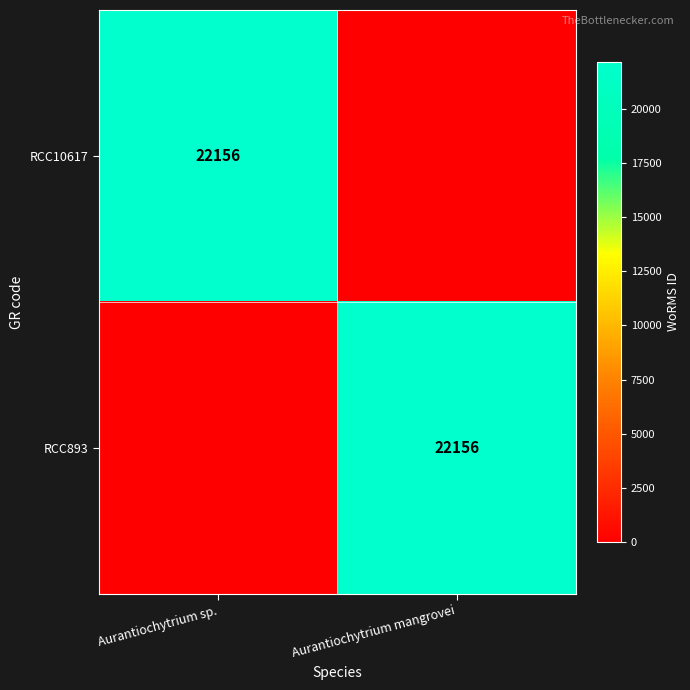

At how many categories does at least one series exceed 14708?

2